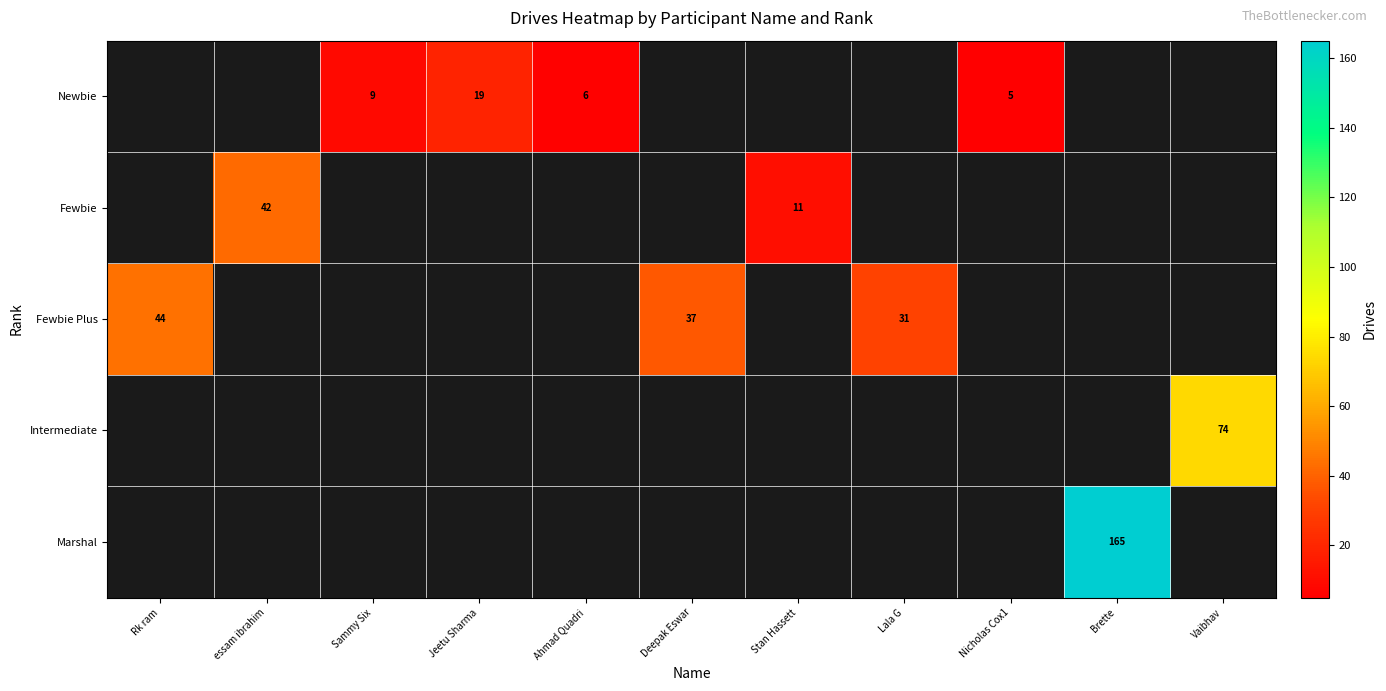

Which label corresponds to the smallest value in the chart?

Nicholas Cox1